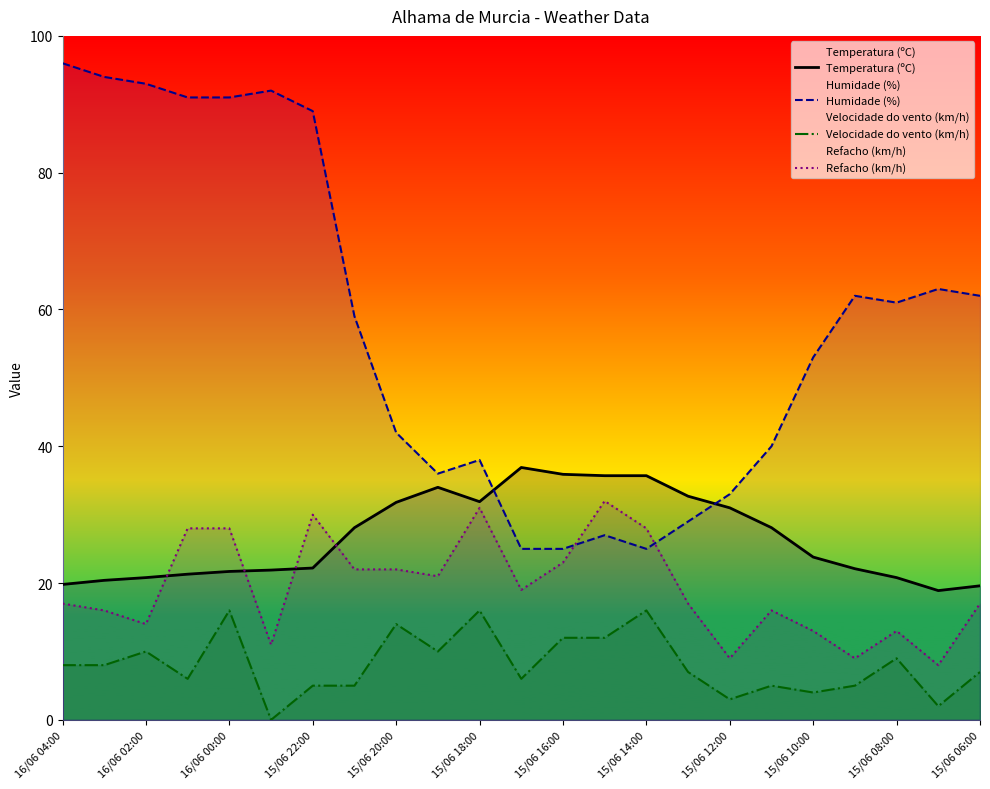

Which label corresponds to the largest value in the chart?

16/06 04:00